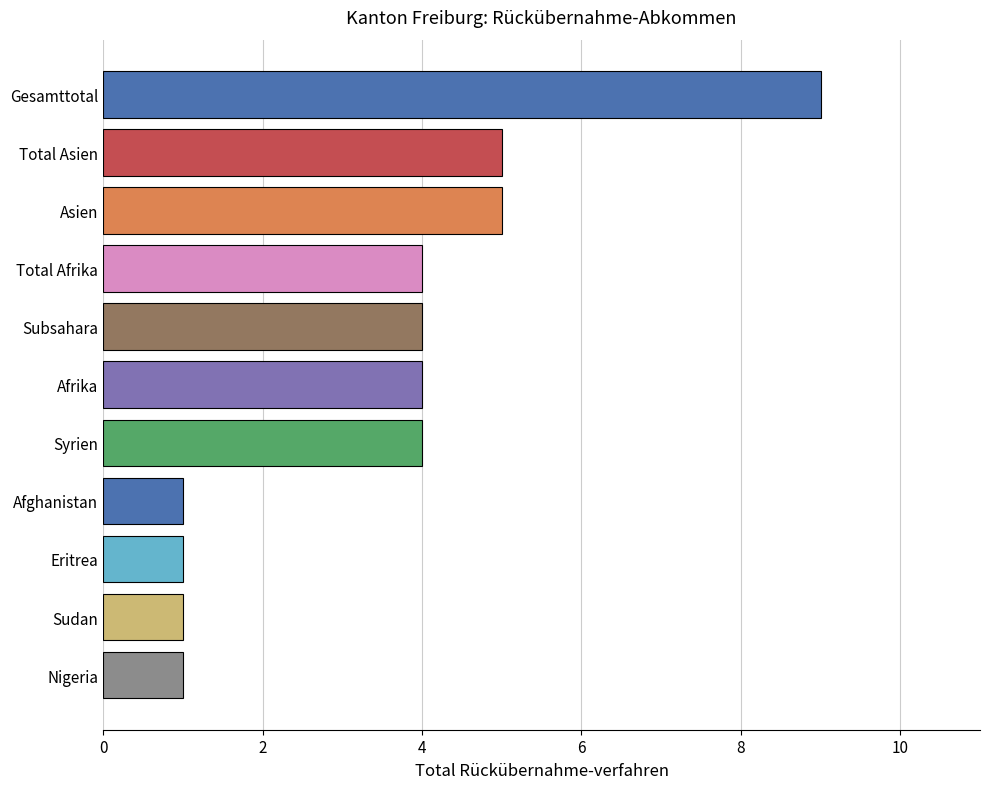

What is the maximum value shown in the chart?

9